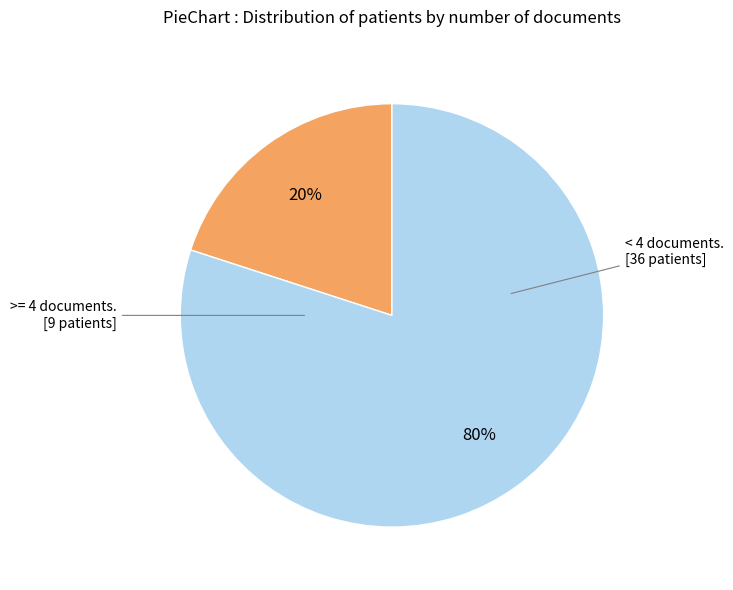

To the nearest percent, what is the difference between the largest and smallest slice percentages?

60%